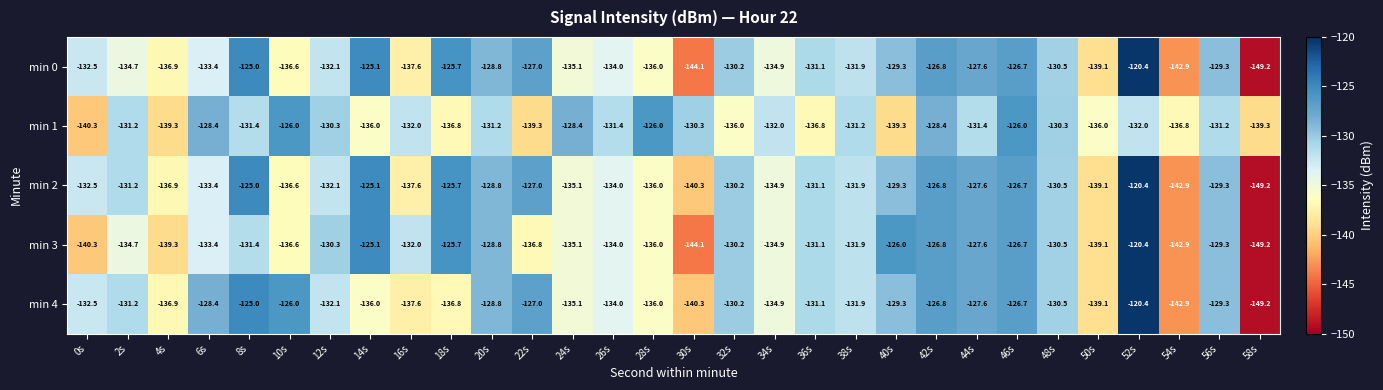

Where does the min 0 series first go above -131?

8s